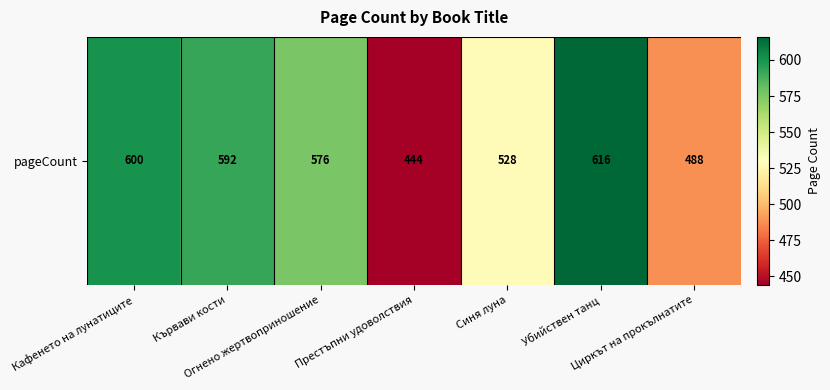

What is the sum of the values at Кафенето на лунатиците and Синя луна?

1128